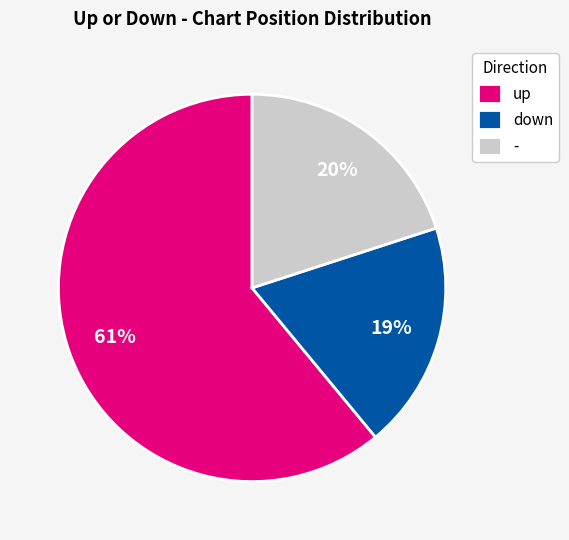

Is - the majority of the pie?

No